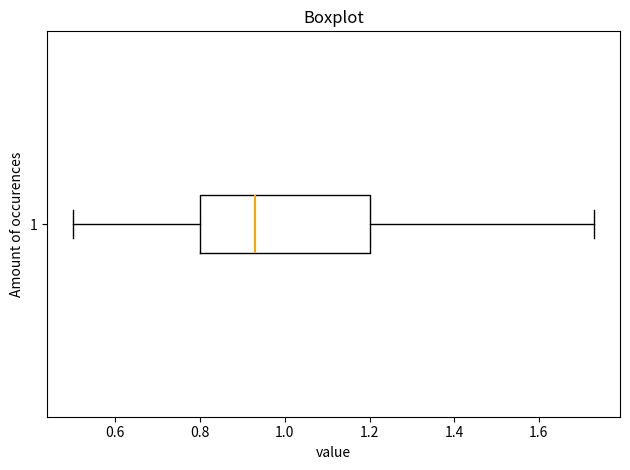

Where is the left edge of the box at y = 1 on the x-axis? The values are not printed on the chart, so give them approximately, as read against the axis.

0.80